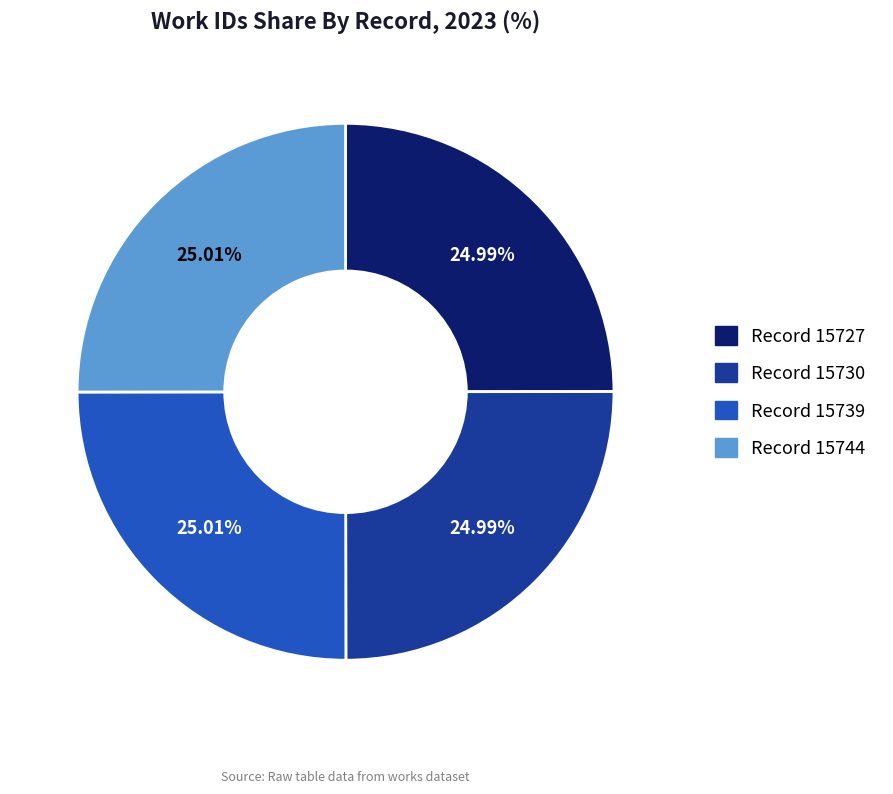

Is there any slice that represents more than half of the pie?

No